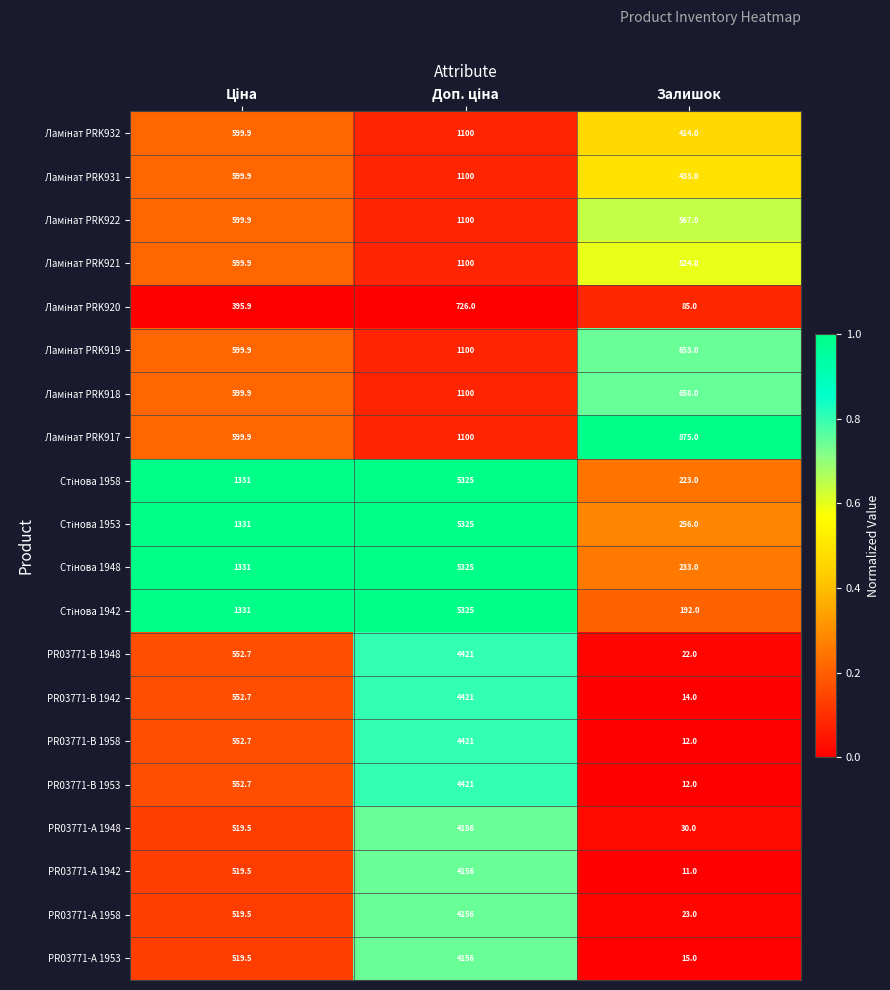

The PR03771-A 1958 series shows 23.0 at Залишок. True or false?

True